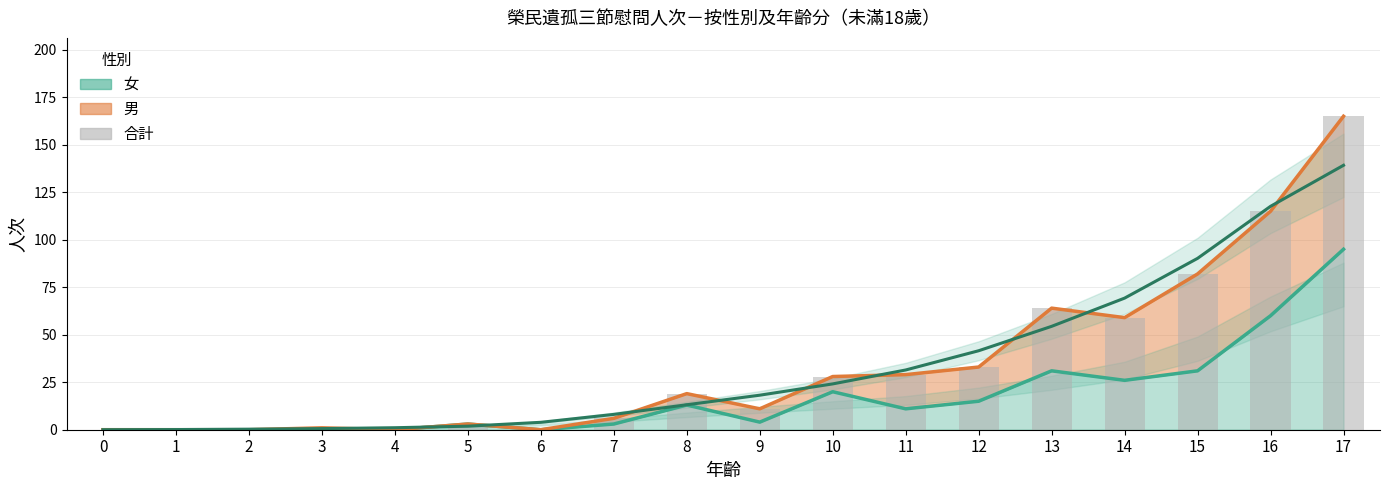

Reading right to left, what are all the values shown in this chart?

17=165	16=115	15=82	14=59	13=64	12=33	11=29	10=28	9=11	8=19	7=6	6=0	5=3	4=0	3=1	2=0	1=0	0=0